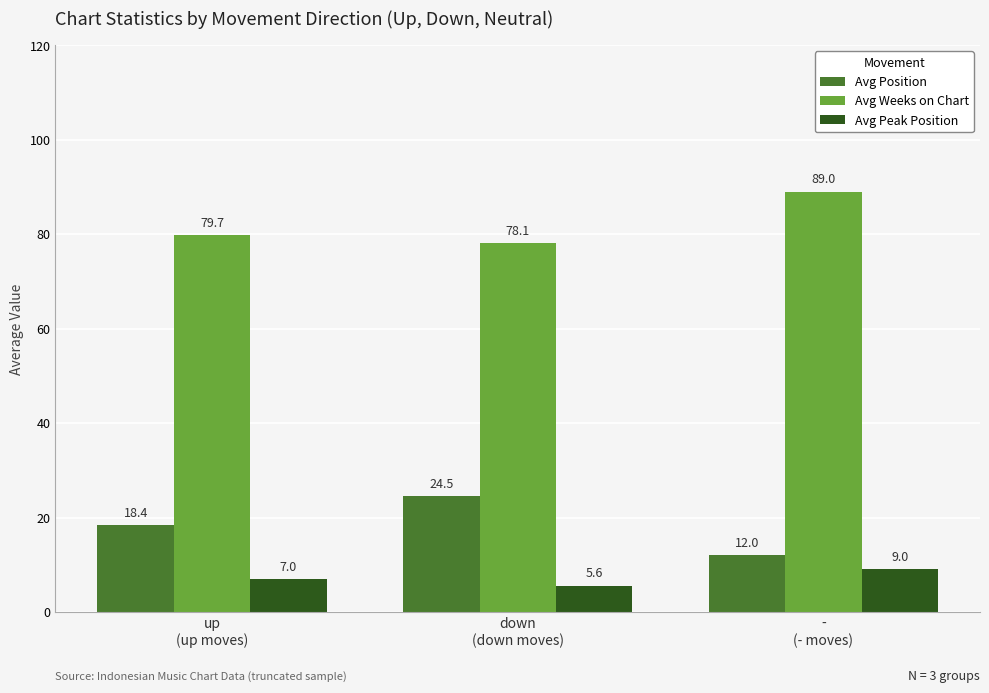

How many Avg Peak Position values are between 5 and 9?

3